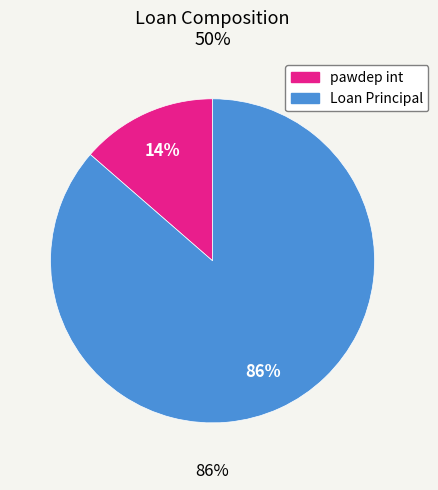

Is it true that pawdep int is 14% of the pie?

True